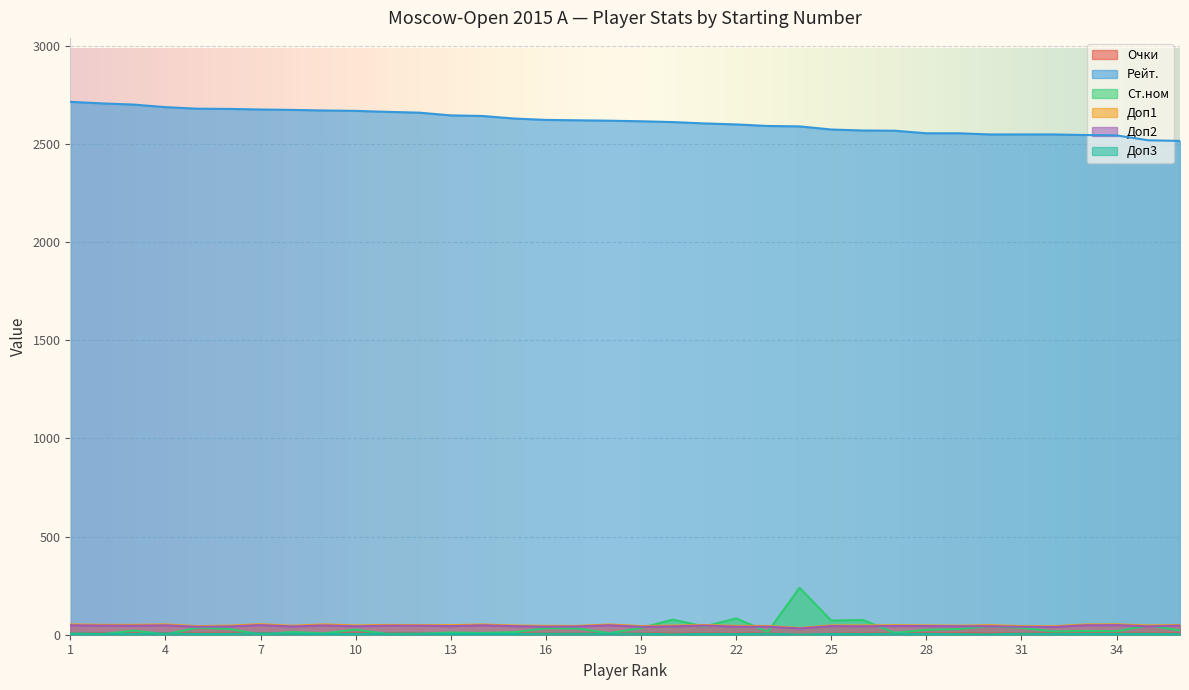

Which series has the largest total across all categories?

Рейт.